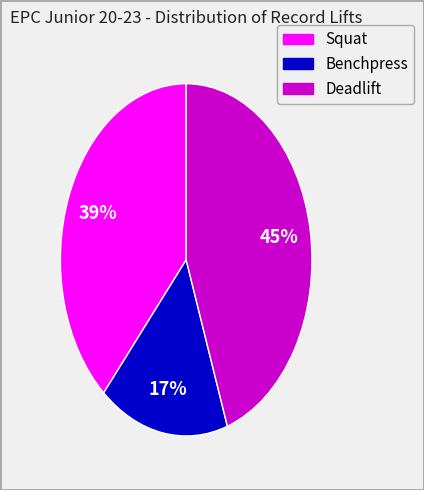

Is there any slice that represents more than half of the pie?

No